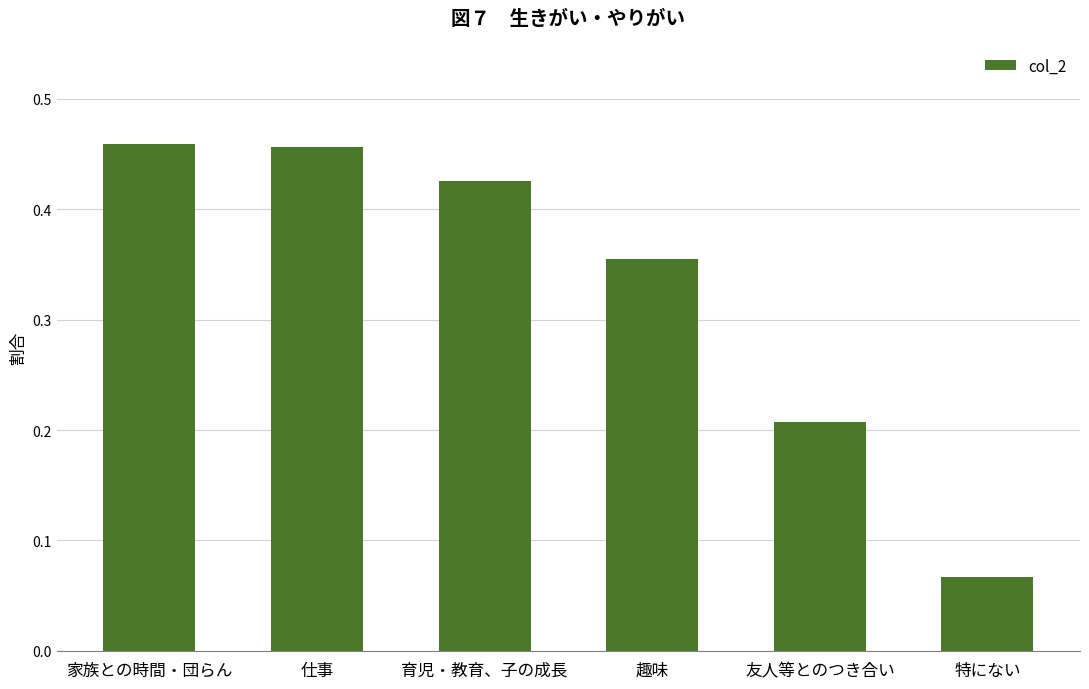

Where is the data nearest to the value 0?

特にない